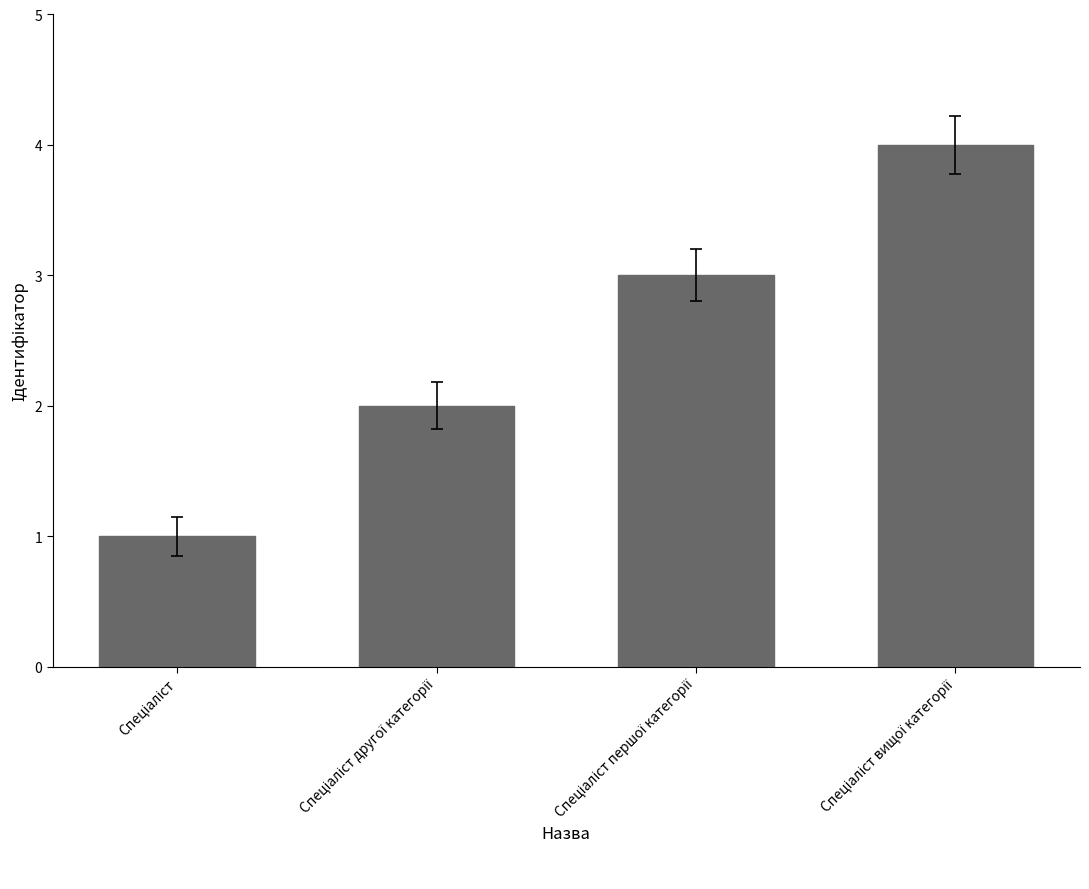

What is the greatest value displayed?

4